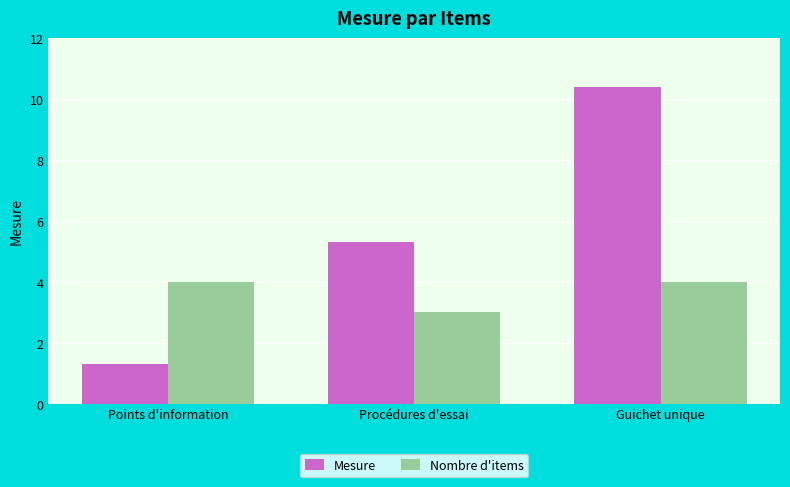

The value of Mesure at Points d'information is 1.3. True or false?

True